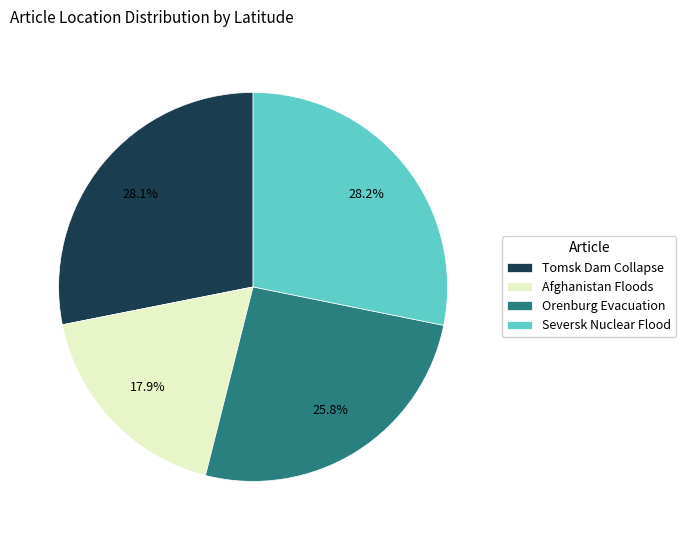

Approximately how many times larger is the value at Orenburg Evacuation compared to Seversk Nuclear Flood?

0.9